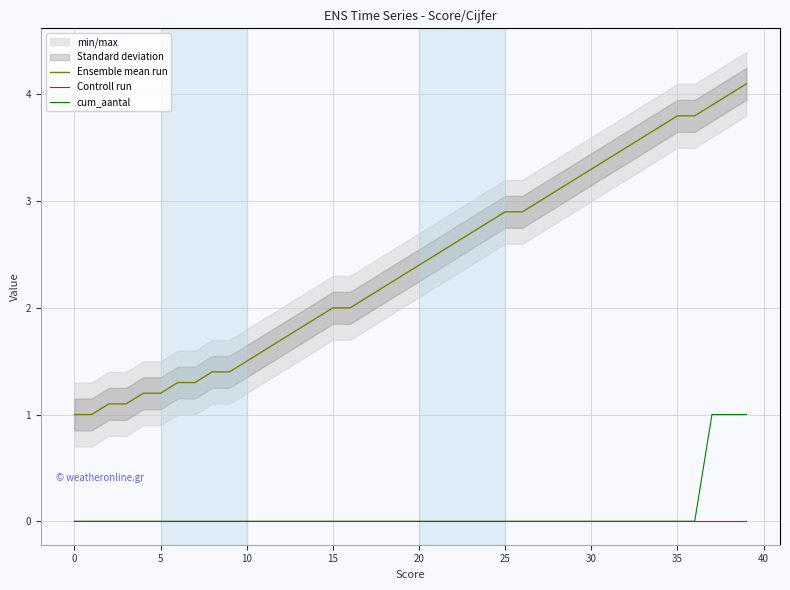

True or false: cum_aantal and Controll run intersect in this chart.

False